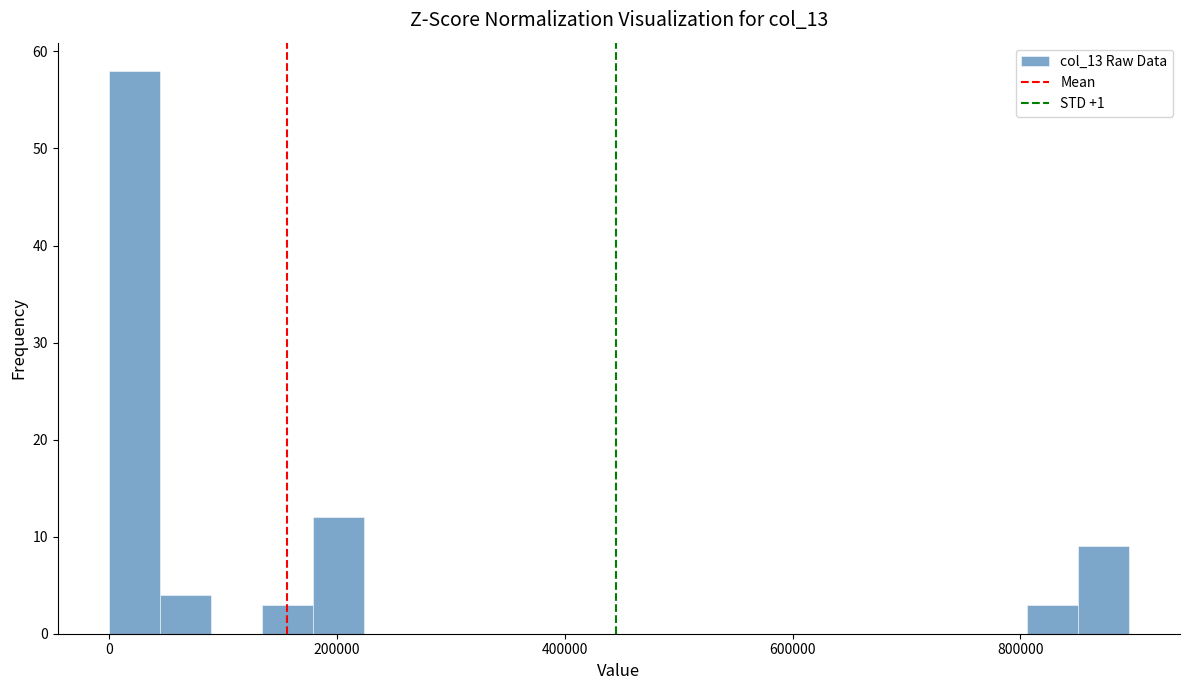

Read against the x-axis, roughly where is the centre of the tallest bar?

20000